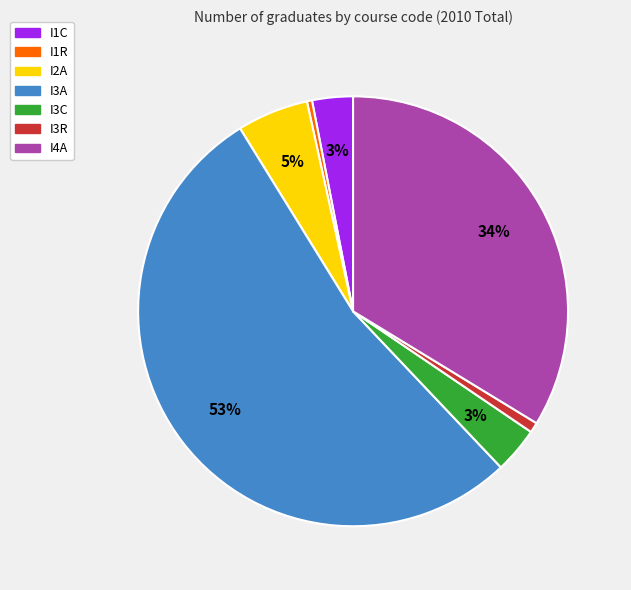

Does I1R represent more than half of the total?

No